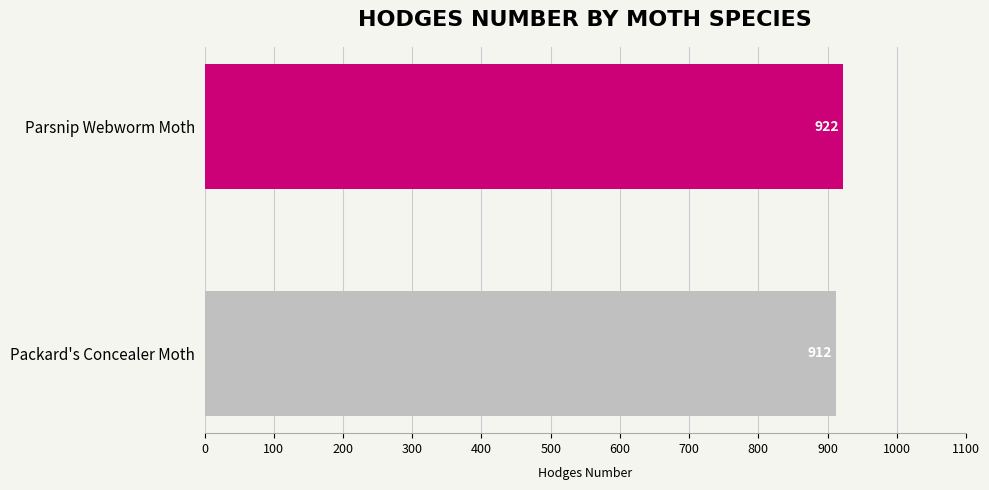

What is the minimum value shown in the chart?

912